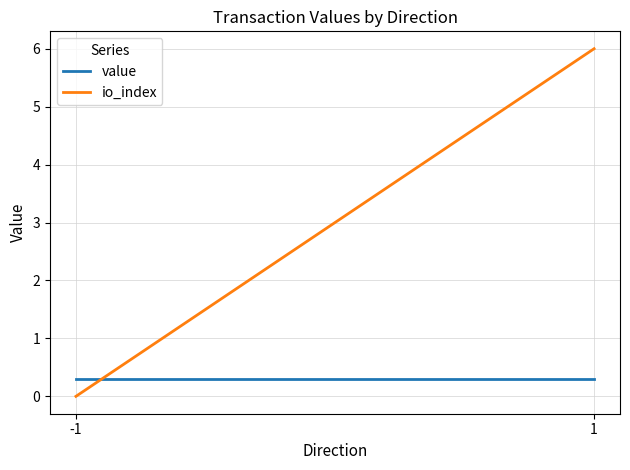

Is it true that value equals 0.3 at -1?

True